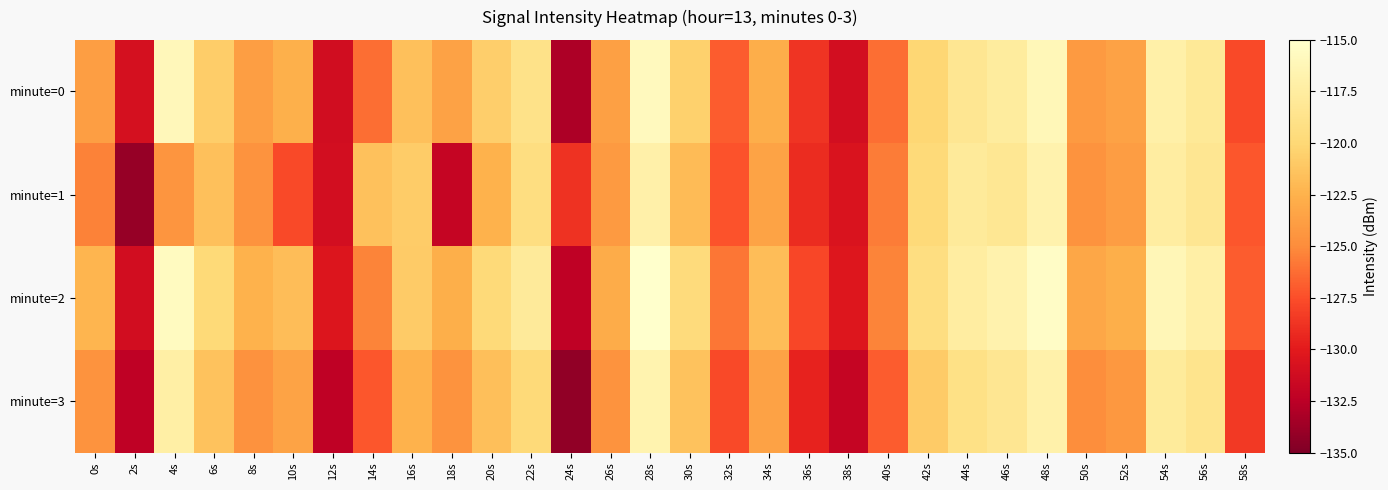

At 2s, list the series in order from largest to smallest.

minute=0, minute=2, minute=3, minute=1